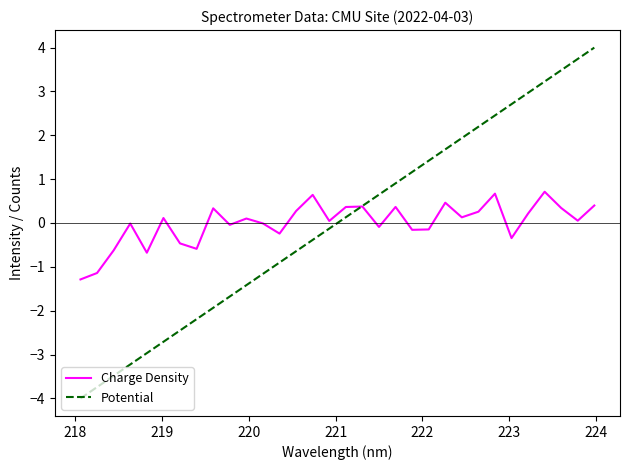

What is the smallest value displayed?

-4.0